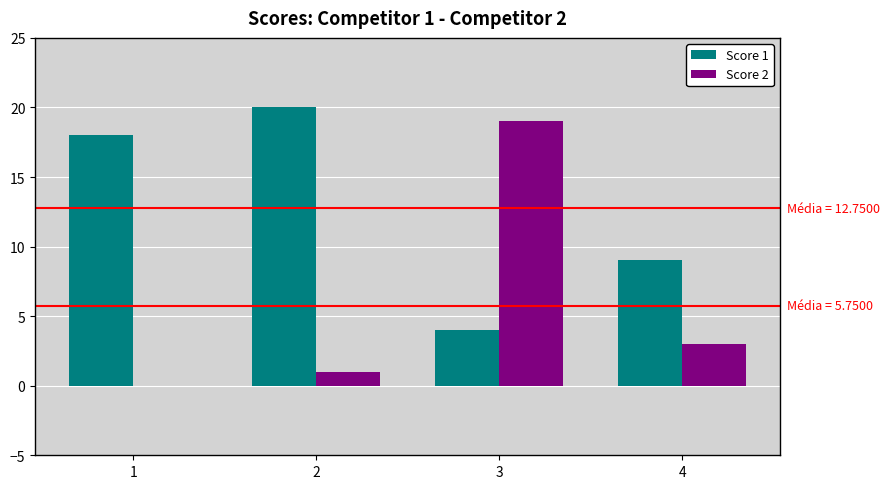

Reading left to right, extract all data points from this chart.

Score 1: 18	20	4	9
Score 2: 0	1	19	3